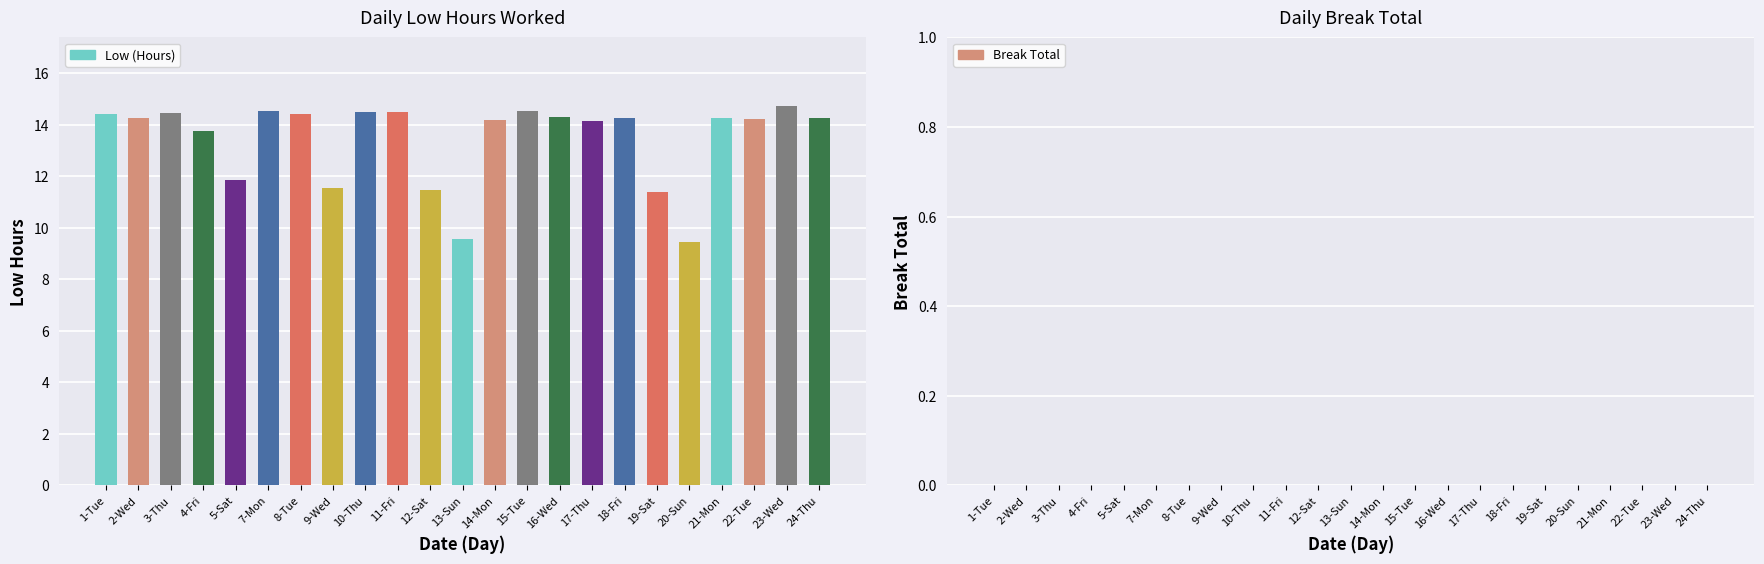

What is the ratio of the value at 20-Sun to the value at 1-Tue?

0.7